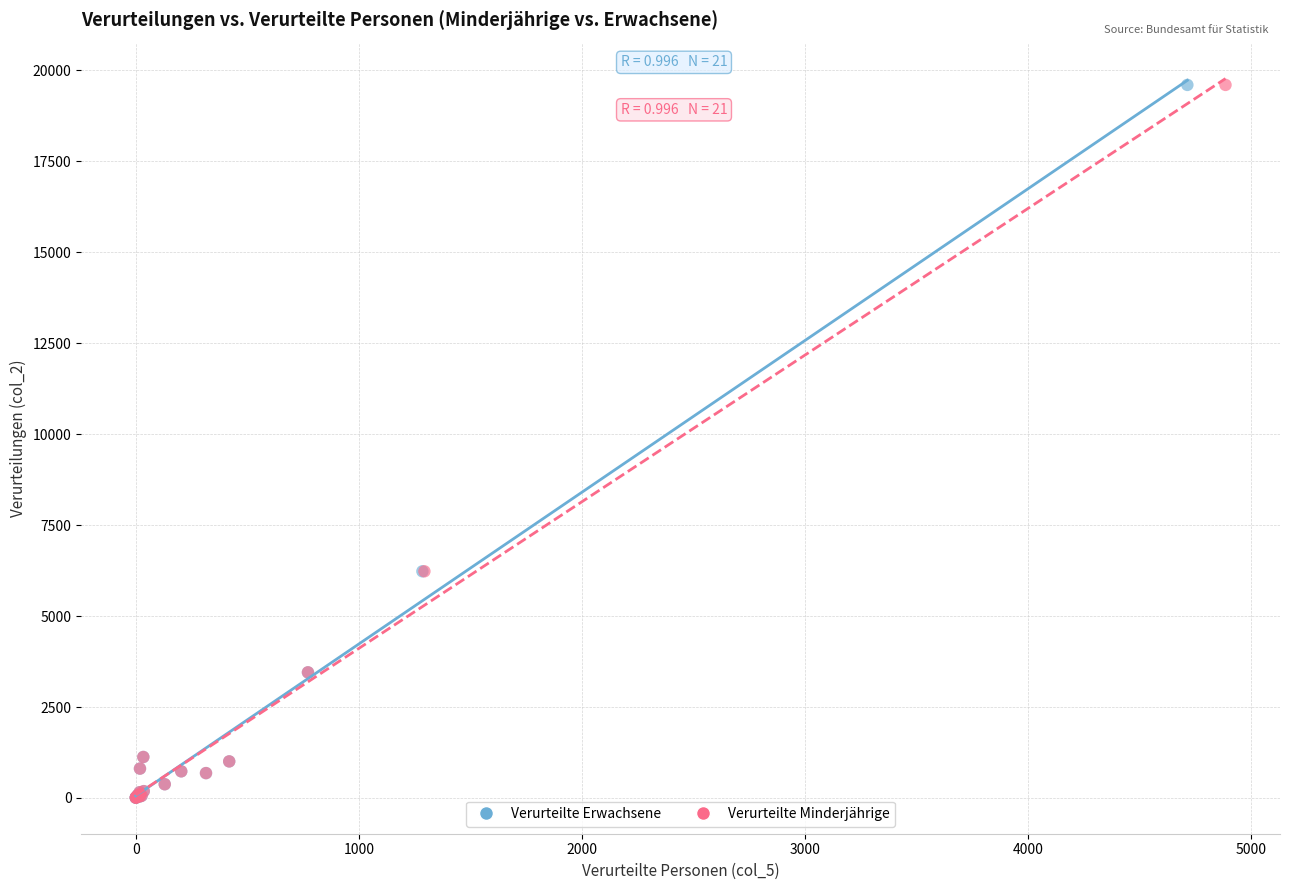

What are all the series names shown in the legend?

Verurteilte Erwachsene, Verurteilte Minderjährige